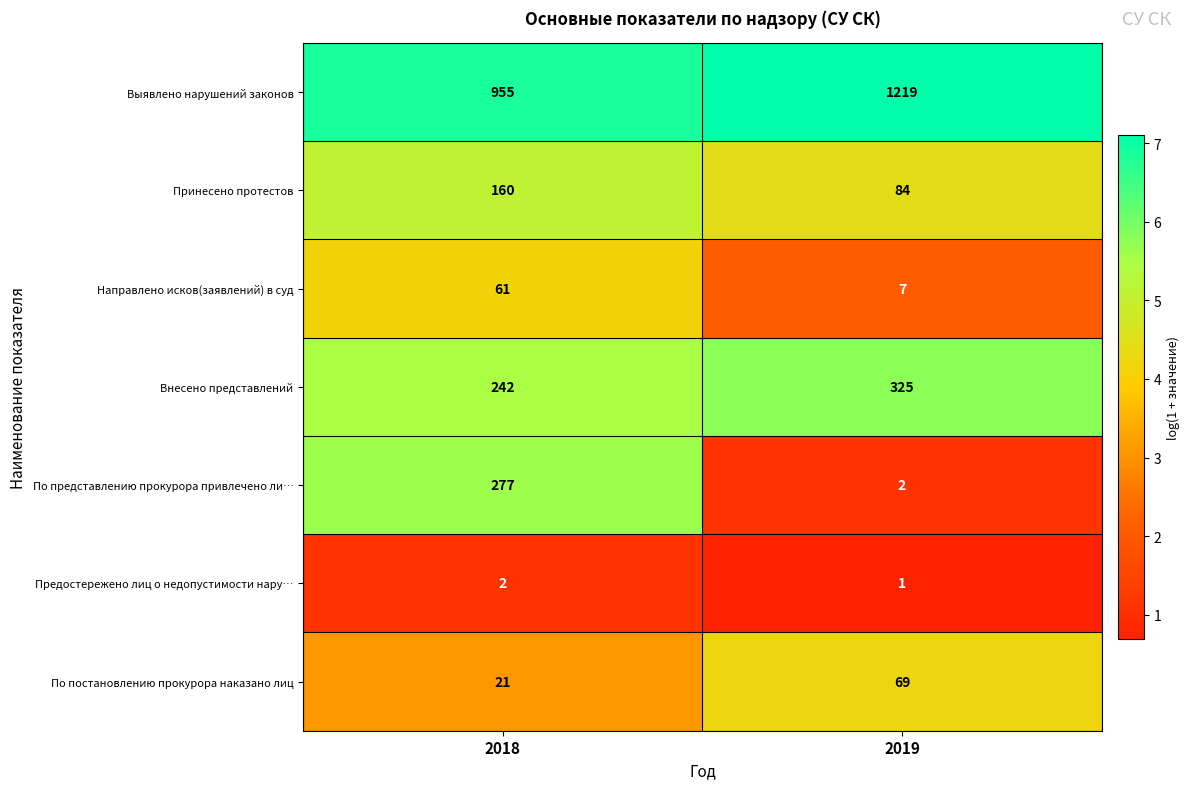

At which category is the sum across all series the highest?

2018